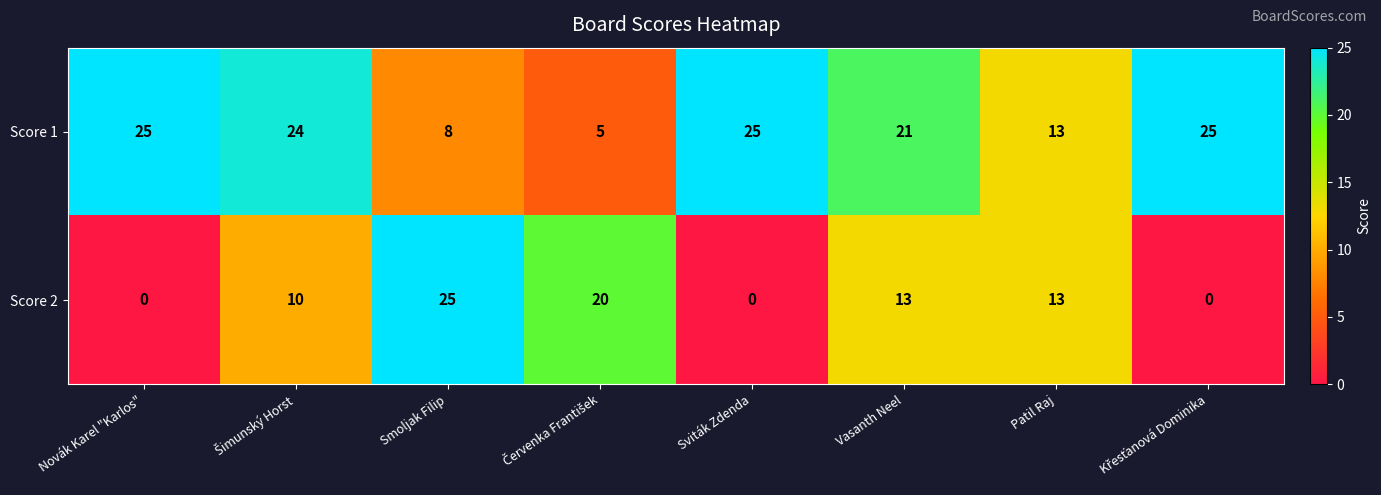

True or false: Score 1 has a value of 8 at Smoljak Filip.

True